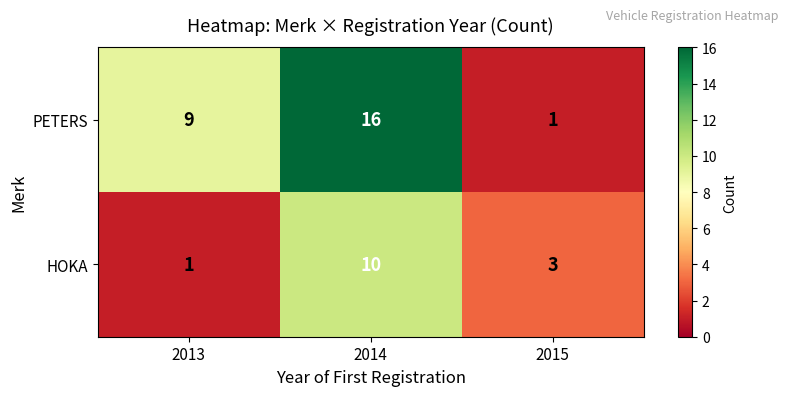

Rank the series by their maximum value, from highest to lowest.

PETERS, HOKA